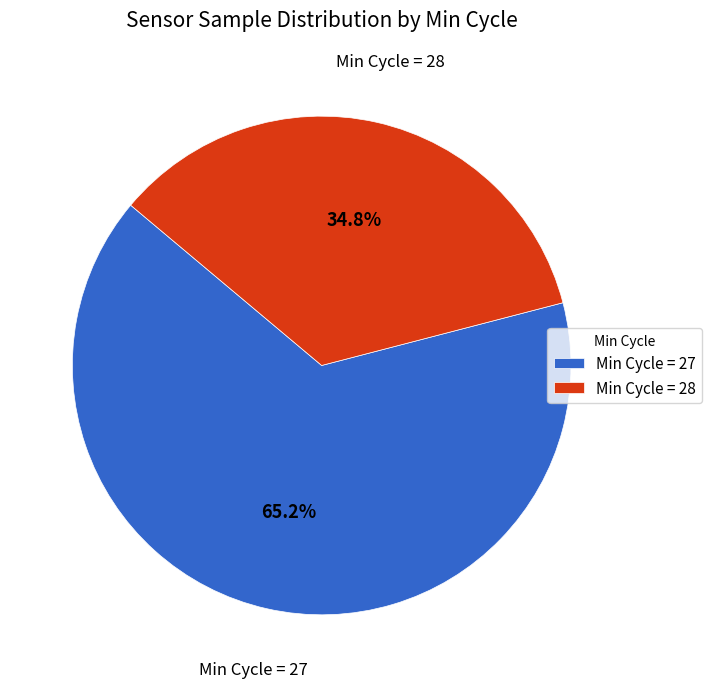

Does Min Cycle = 27 represent more than half of the total?

Yes